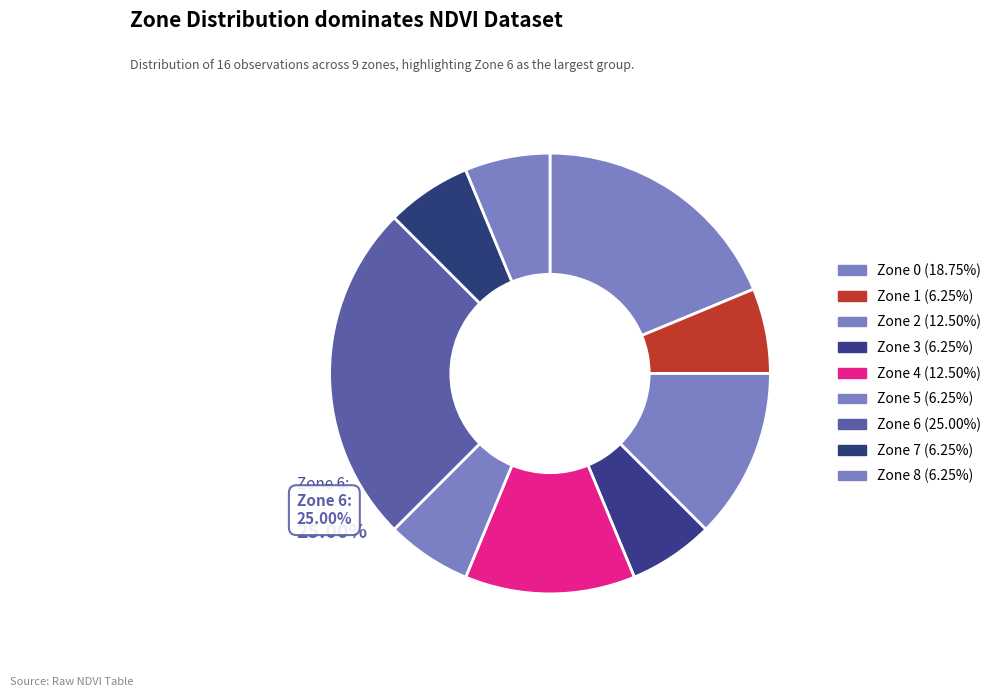

Which slice is the largest?

Zone 6